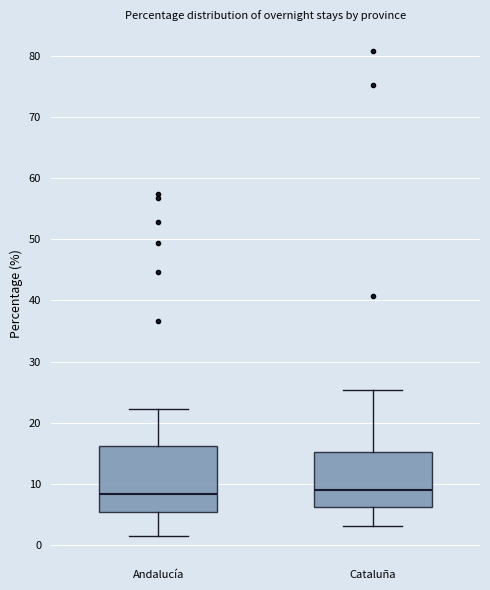

Where does the lower whisker of the box for Cataluña end on the y-axis? The values are not printed on the chart, so give them approximately, as read against the axis.

3